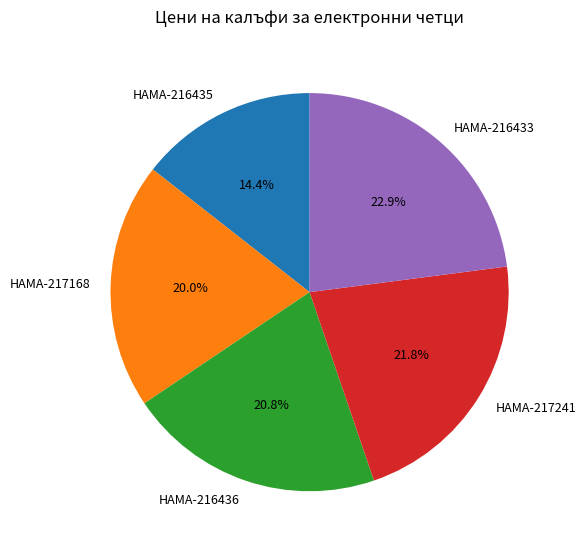

To the nearest percent, what is the combined percentage of HAMA-216436 and HAMA-216433?

44%